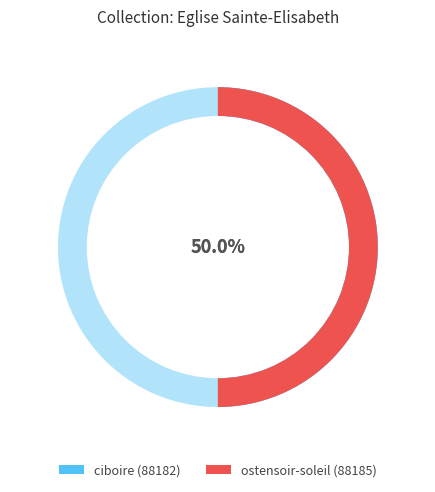

Is it true that ostensoir-soleil is 50% of the pie?

True